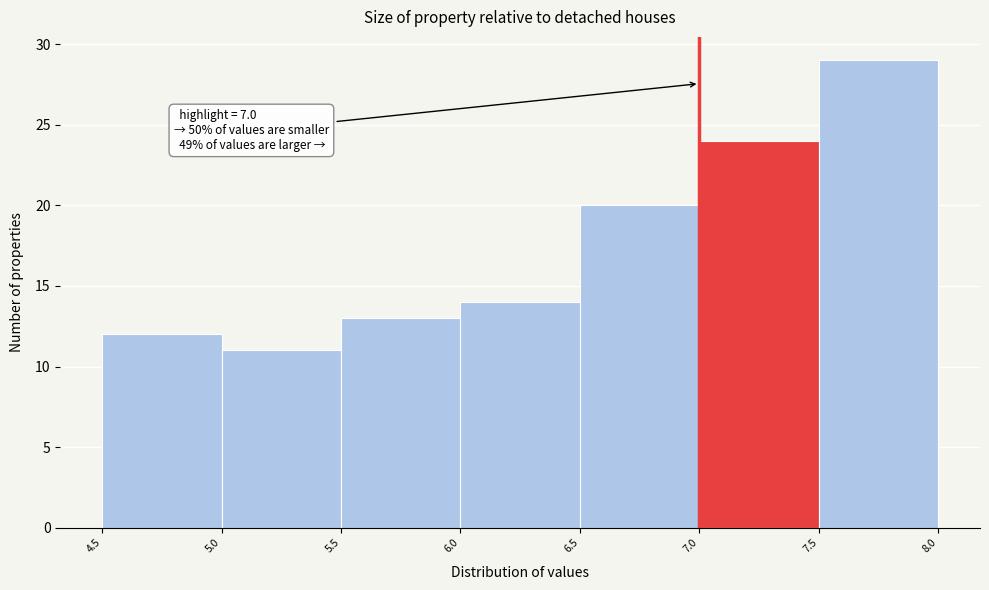

Which range on the x-axis has the tallest bar?

7.5 to 8.0